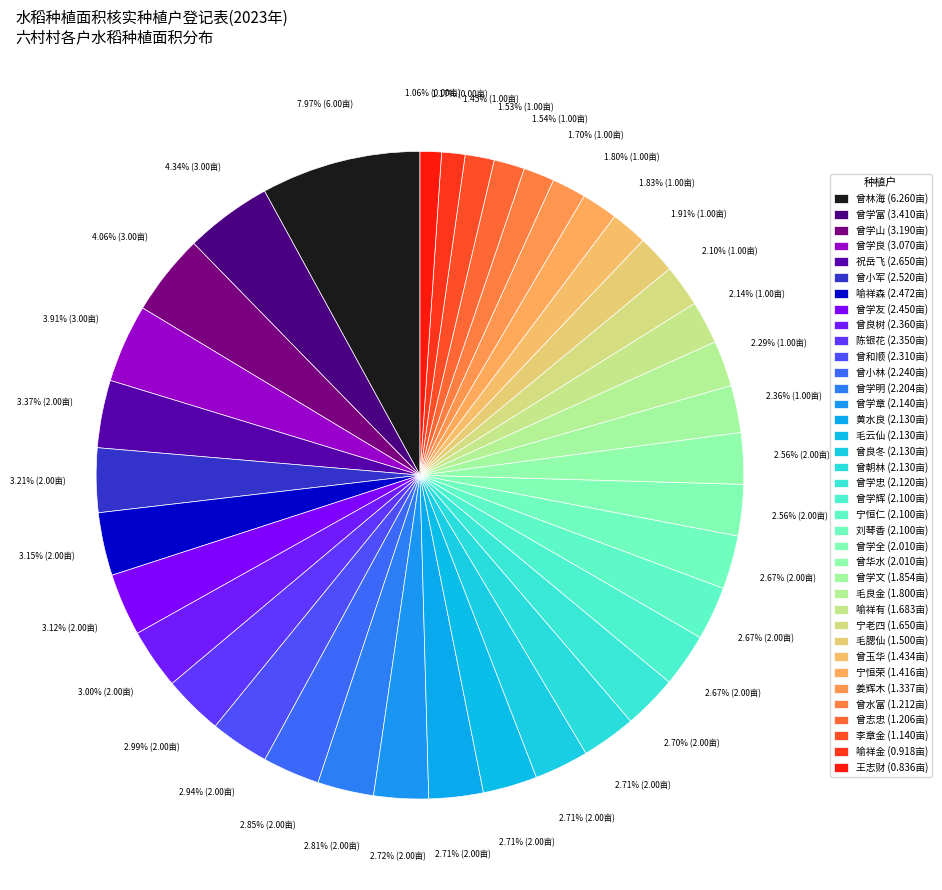

Which slice is the largest?

曾林海